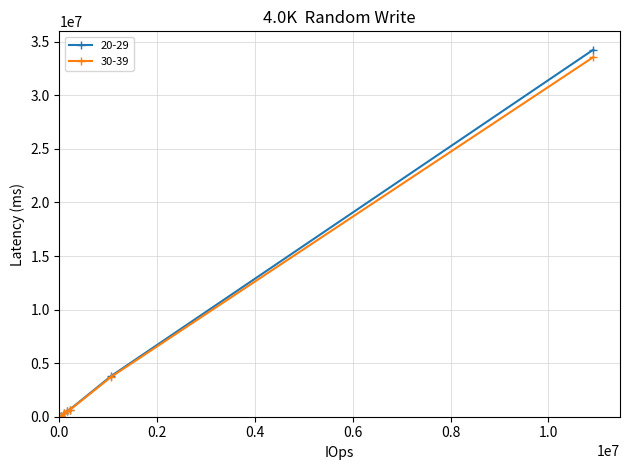

How many lines are shown in the chart?

2